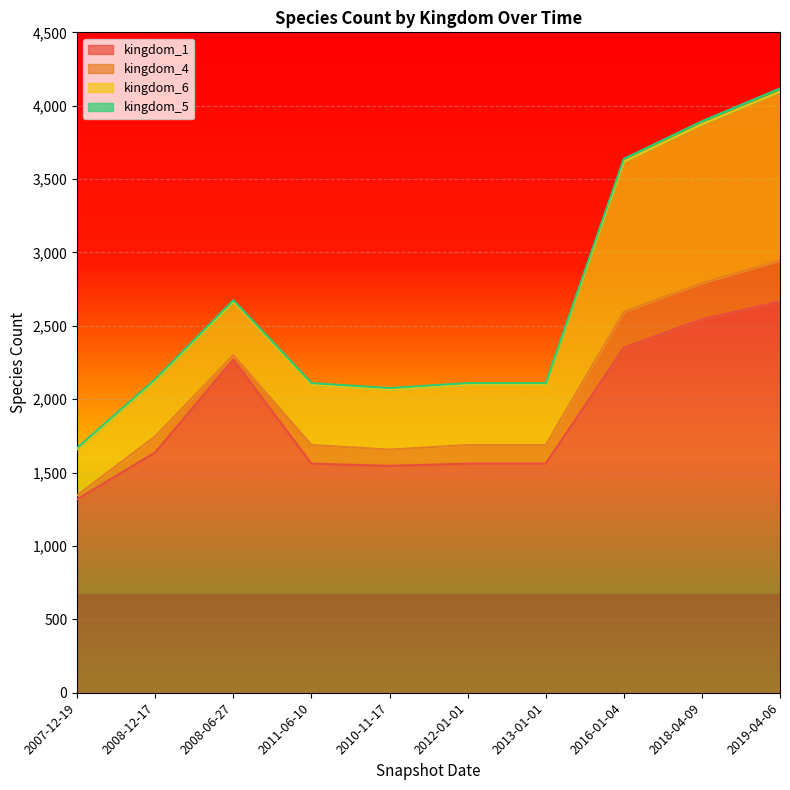

Where does the kingdom_1 series first go above 1638?

2008-06-27